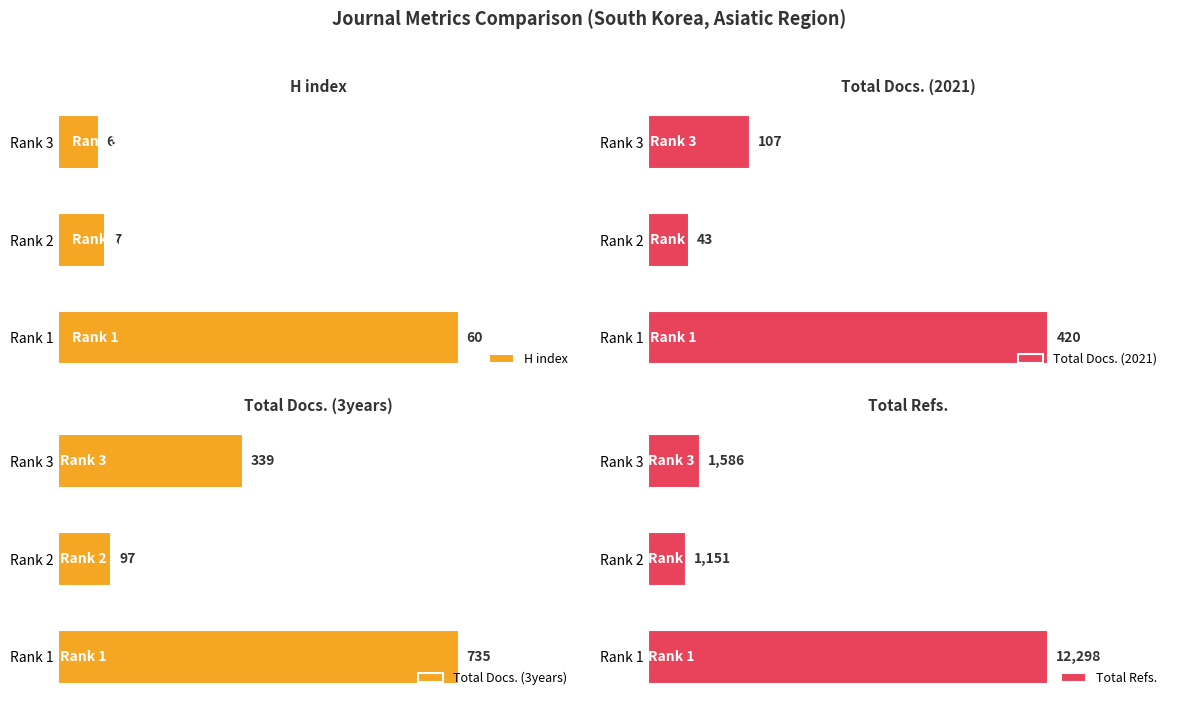

How many data points in H index are above 7?

1